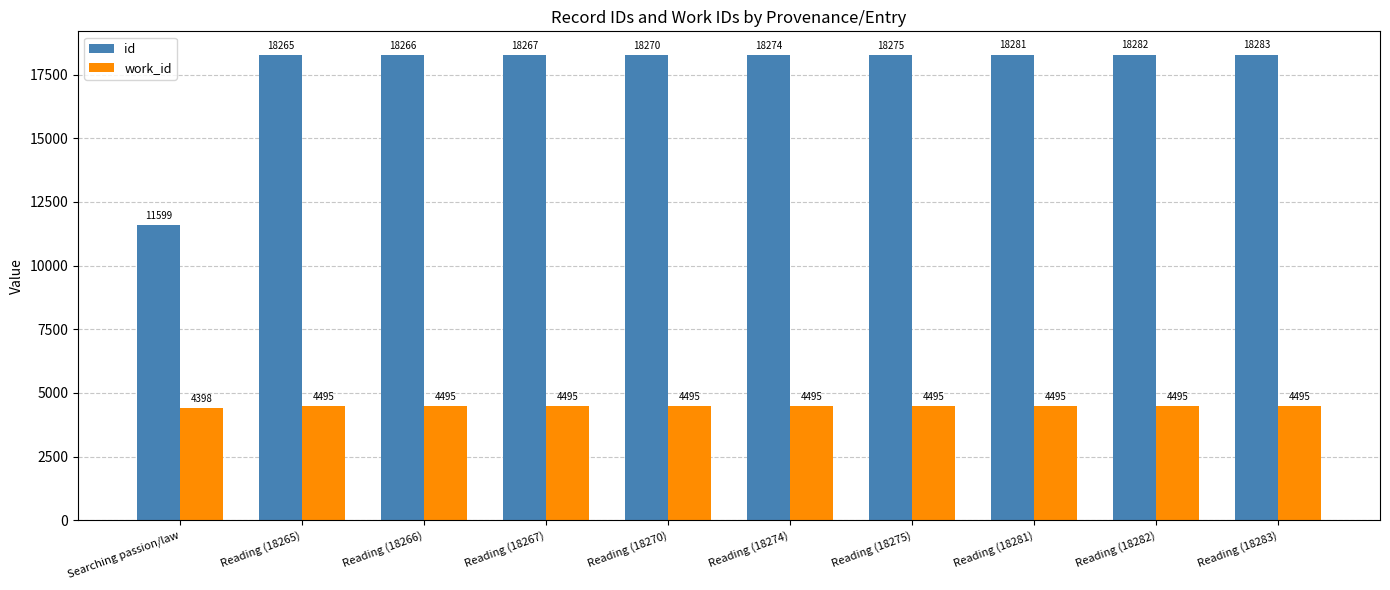

What are all the series names shown in the legend?

id, work_id